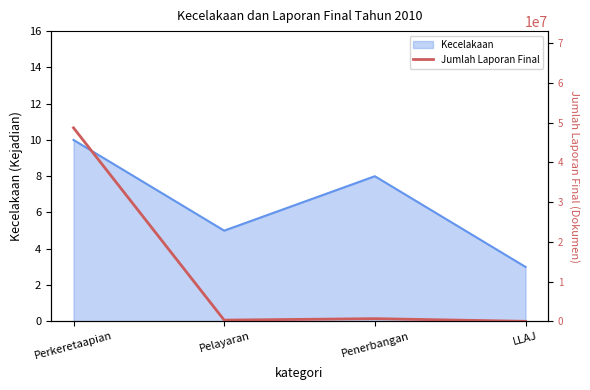

True or false: the data shows 302421 at Pelayaran.

True